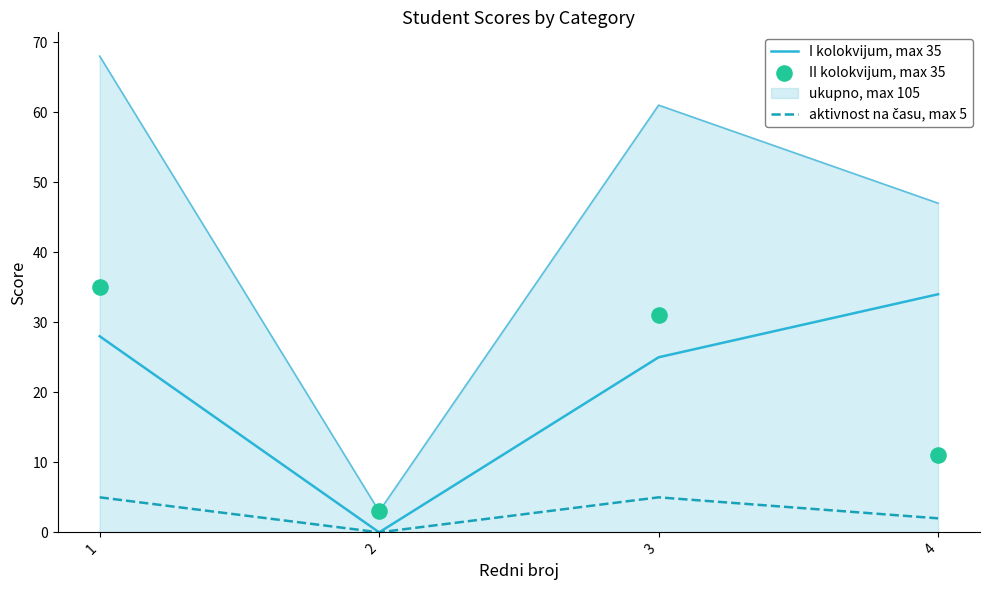

Which series reaches the maximum Y coordinate?

II kolokvijum, max 35